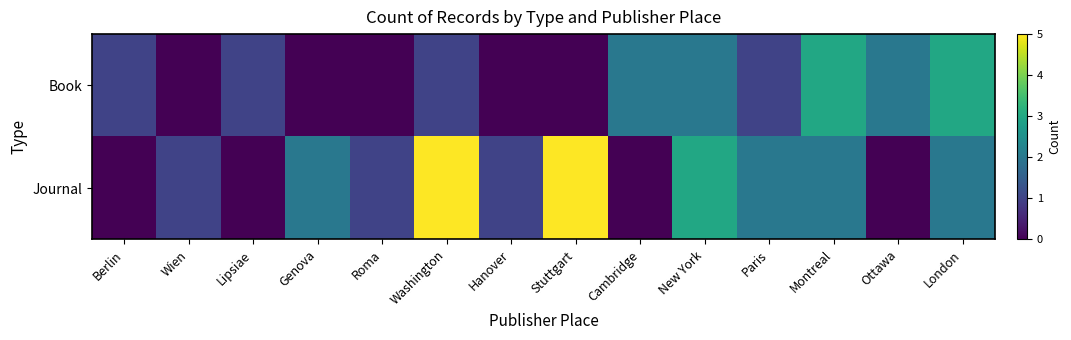

Which series has the largest range (max minus min)?

Journal